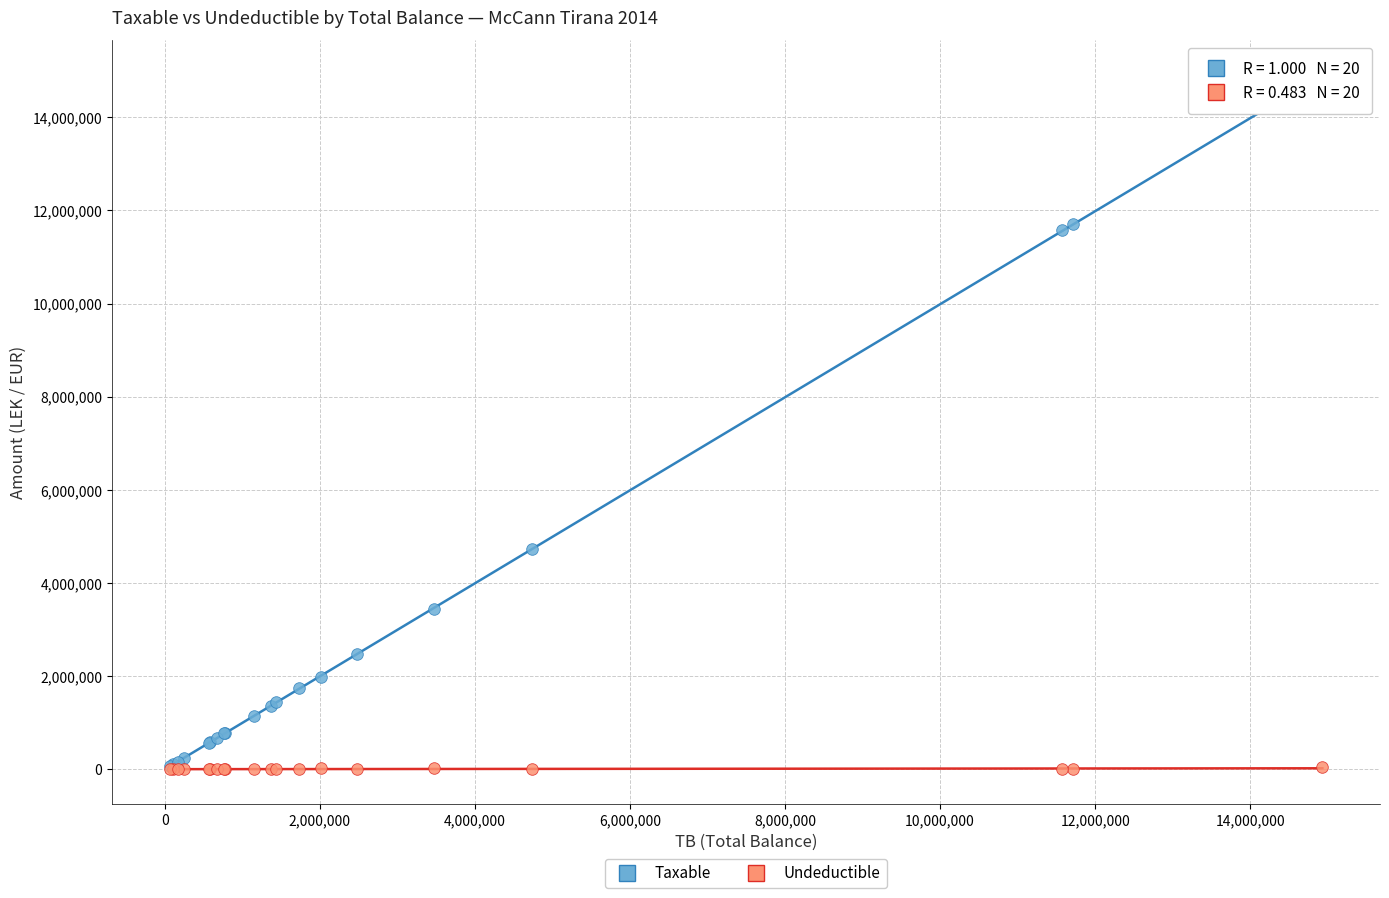

In the Taxable series, what Y value is closest to 7474836?

4731146.9